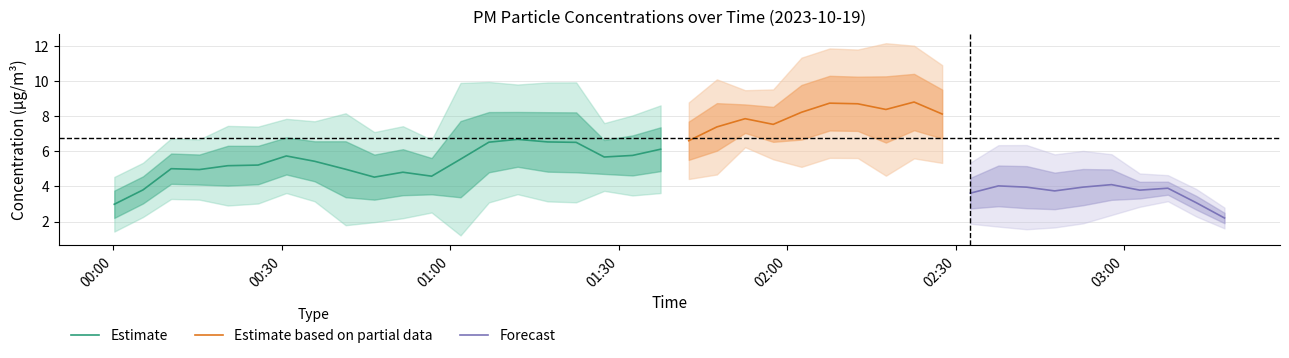

What is the maximum value for Estimate?

6.7